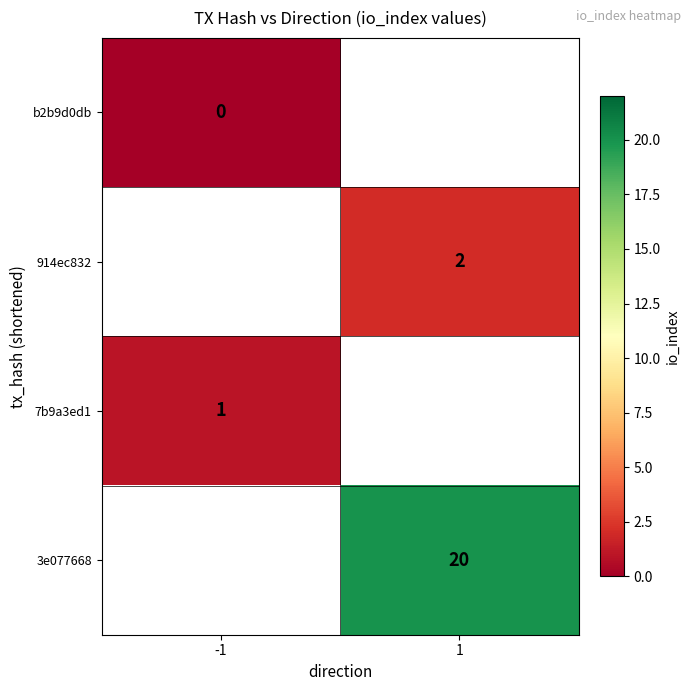

True or false: 914ec832 has a value of 1 at 1.

False